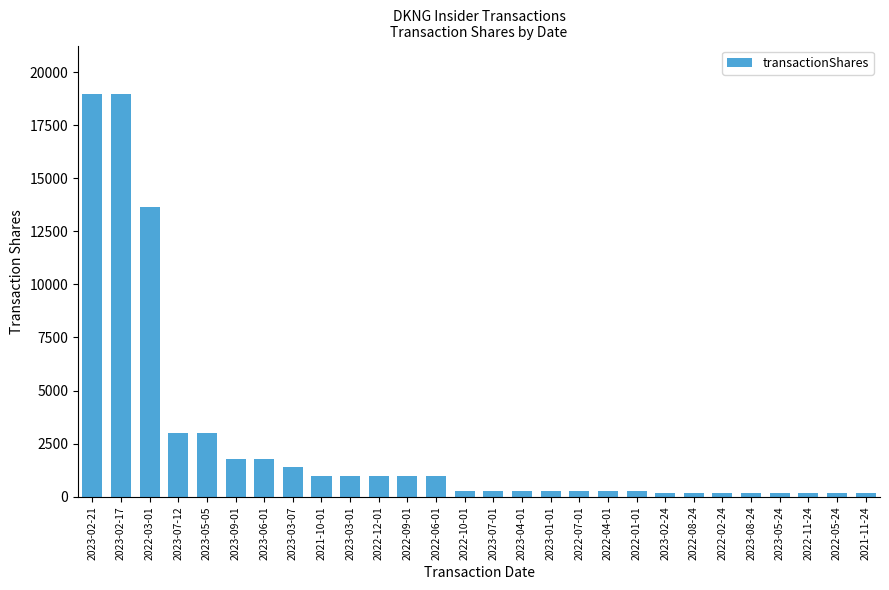

Between 2023-07-01 and 2022-12-01, which is larger?

2022-12-01